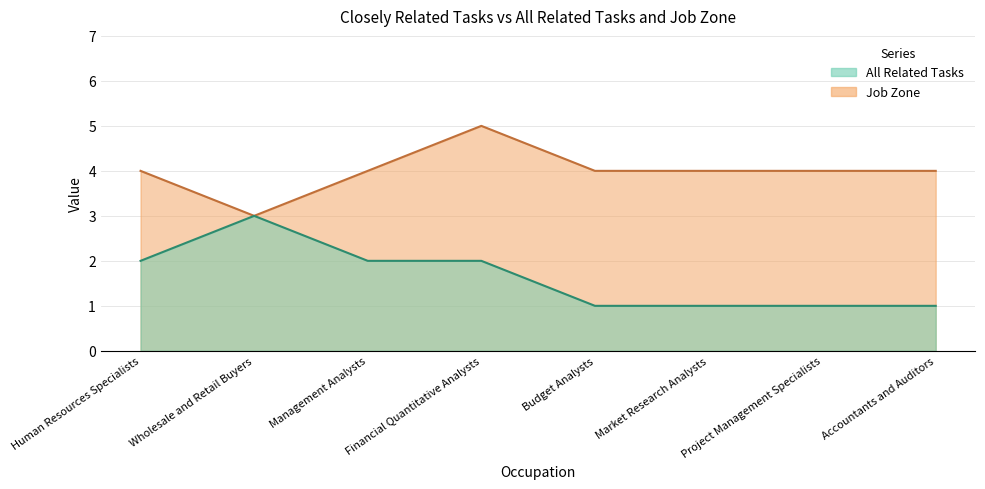

True or false: Job Zone has a value of 4 at Budget Analysts.

True